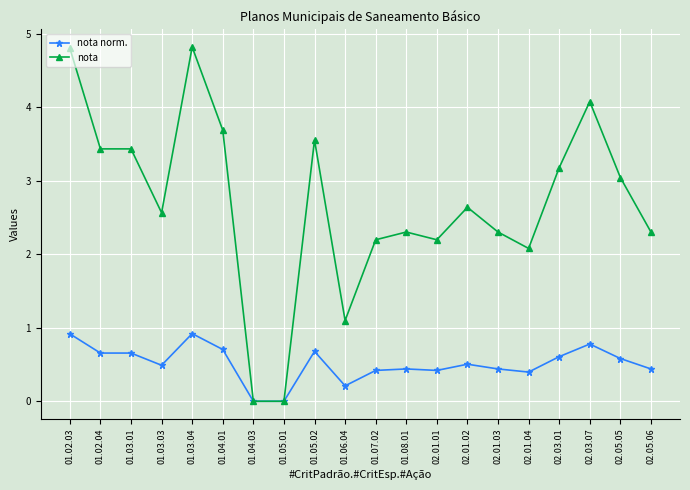

The value of nota at 02.05.06 is 0.8. True or false?

False